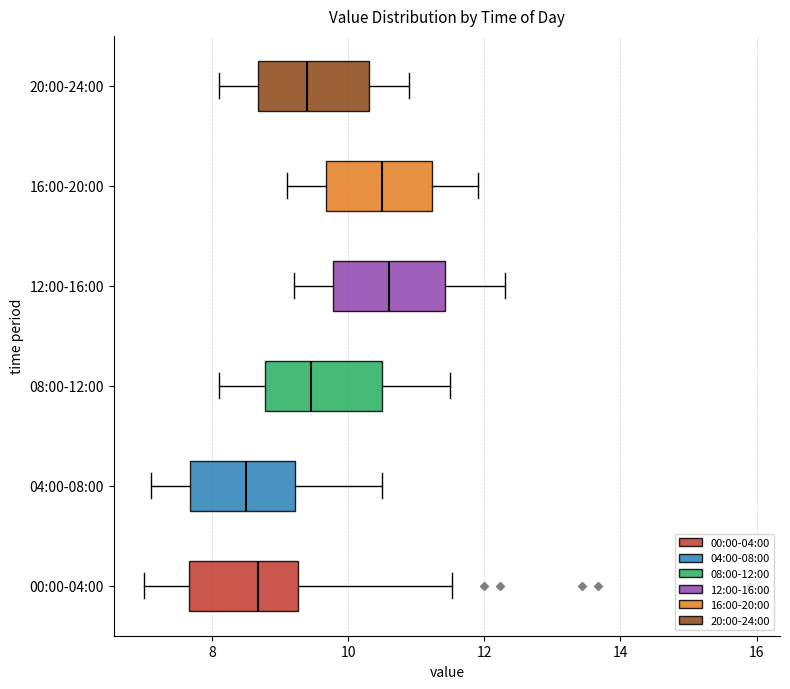

Reading bottom to top, transcribe this box plot: for each box, give where its median line is, the range the box spans, and where its two whiskers end, as read against the x-axis. The values are not printed on the chart, so give them approximately, as read against the axis.

00:00-04:00: median 8.6, box 7.6 to 9.2, whiskers 7.0 to 11.6
04:00-08:00: median 8.6, box 7.6 to 9.2, whiskers 7.2 to 10.6
08:00-12:00: median 9.4, box 8.8 to 10.6, whiskers 8.2 to 11.6
12:00-16:00: median 10.6, box 9.8 to 11.4, whiskers 9.2 to 12.4
16:00-20:00: median 10.6, box 9.6 to 11.2, whiskers 9.2 to 12.0
20:00-24:00: median 9.4, box 8.6 to 10.4, whiskers 8.2 to 11.0